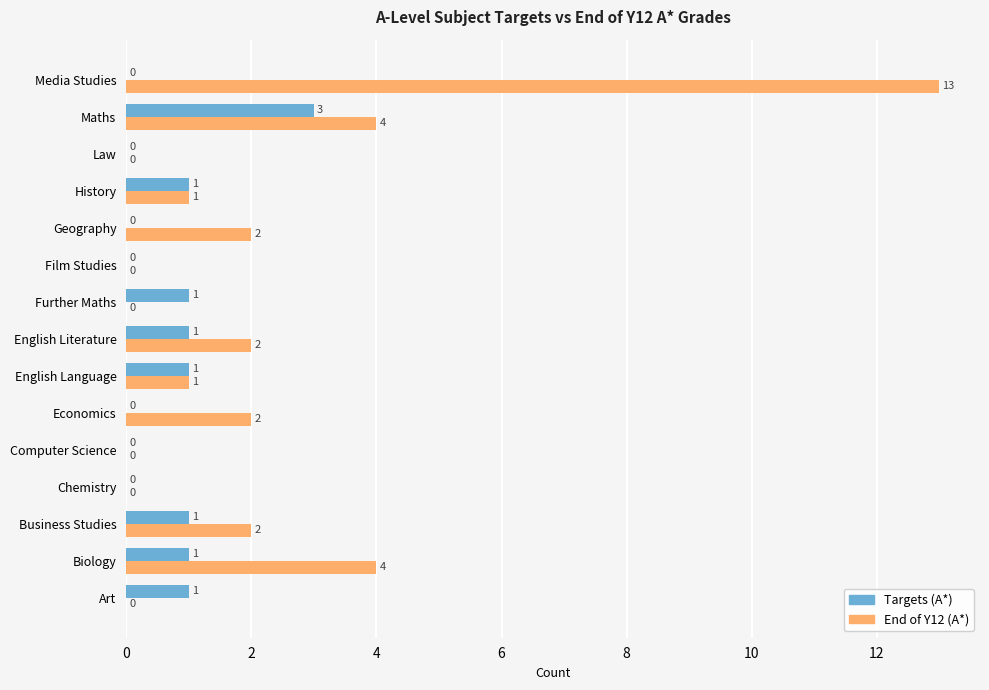

The End of Y12 (A*) series shows 0 at Art. True or false?

True